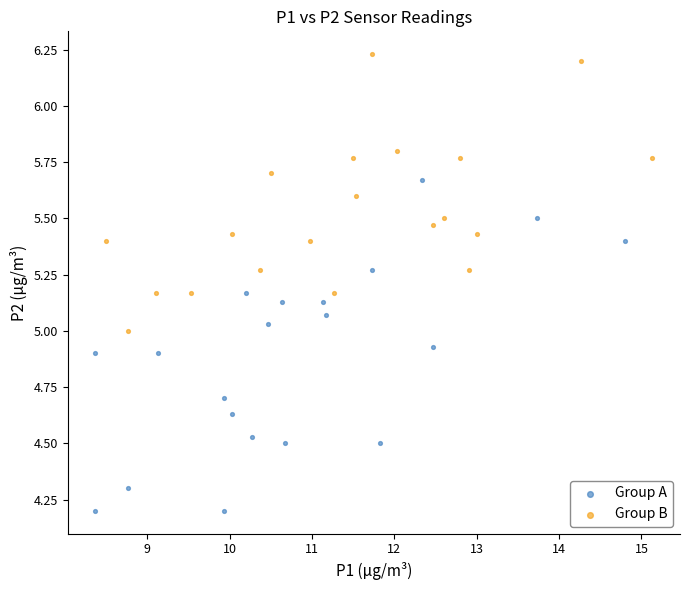

Which series reaches the maximum Y coordinate?

Group B